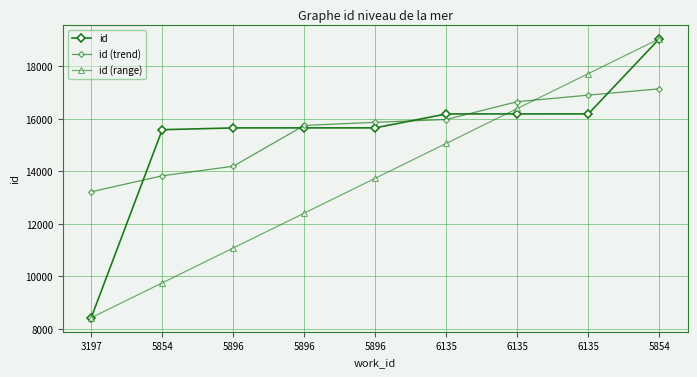

What is the average value of the id (range) series?

13736.0